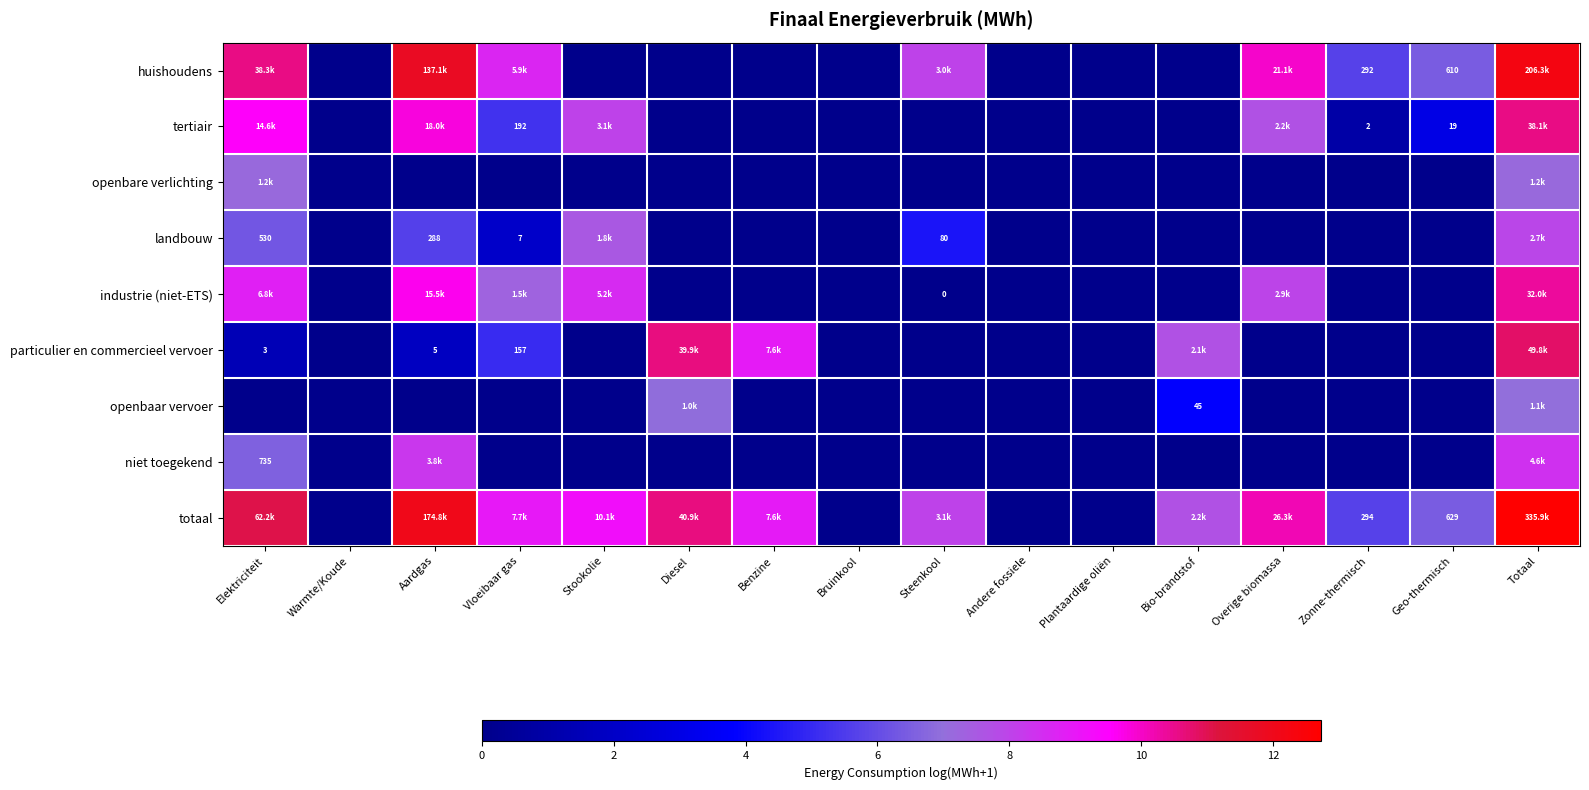

Which series changed the most between Bruinkool and Bio-brandstof?

totaal